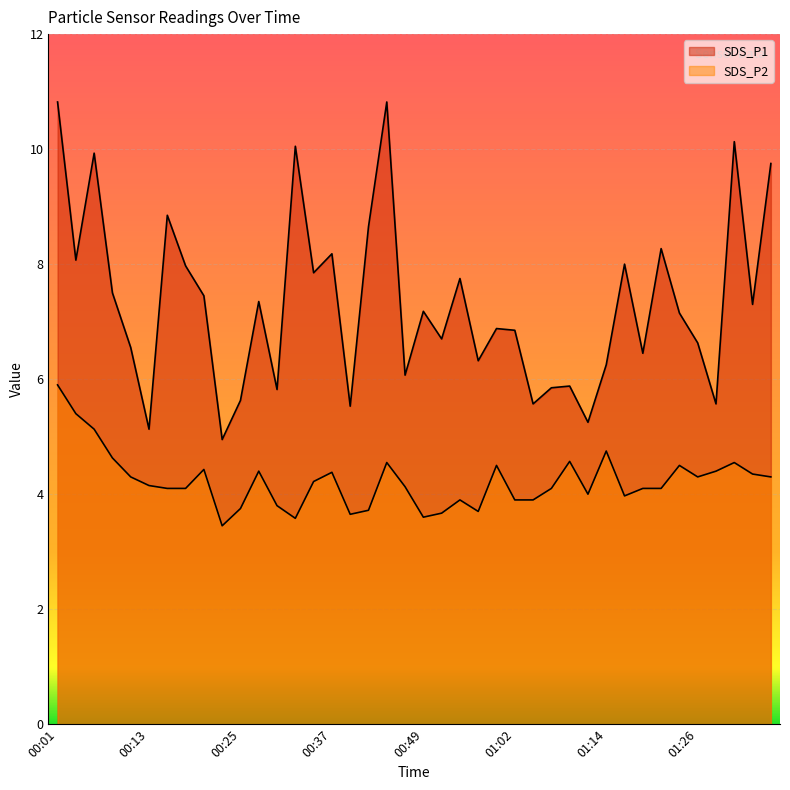

True or false: SDS_P2 and SDS_P1 intersect in this chart.

False